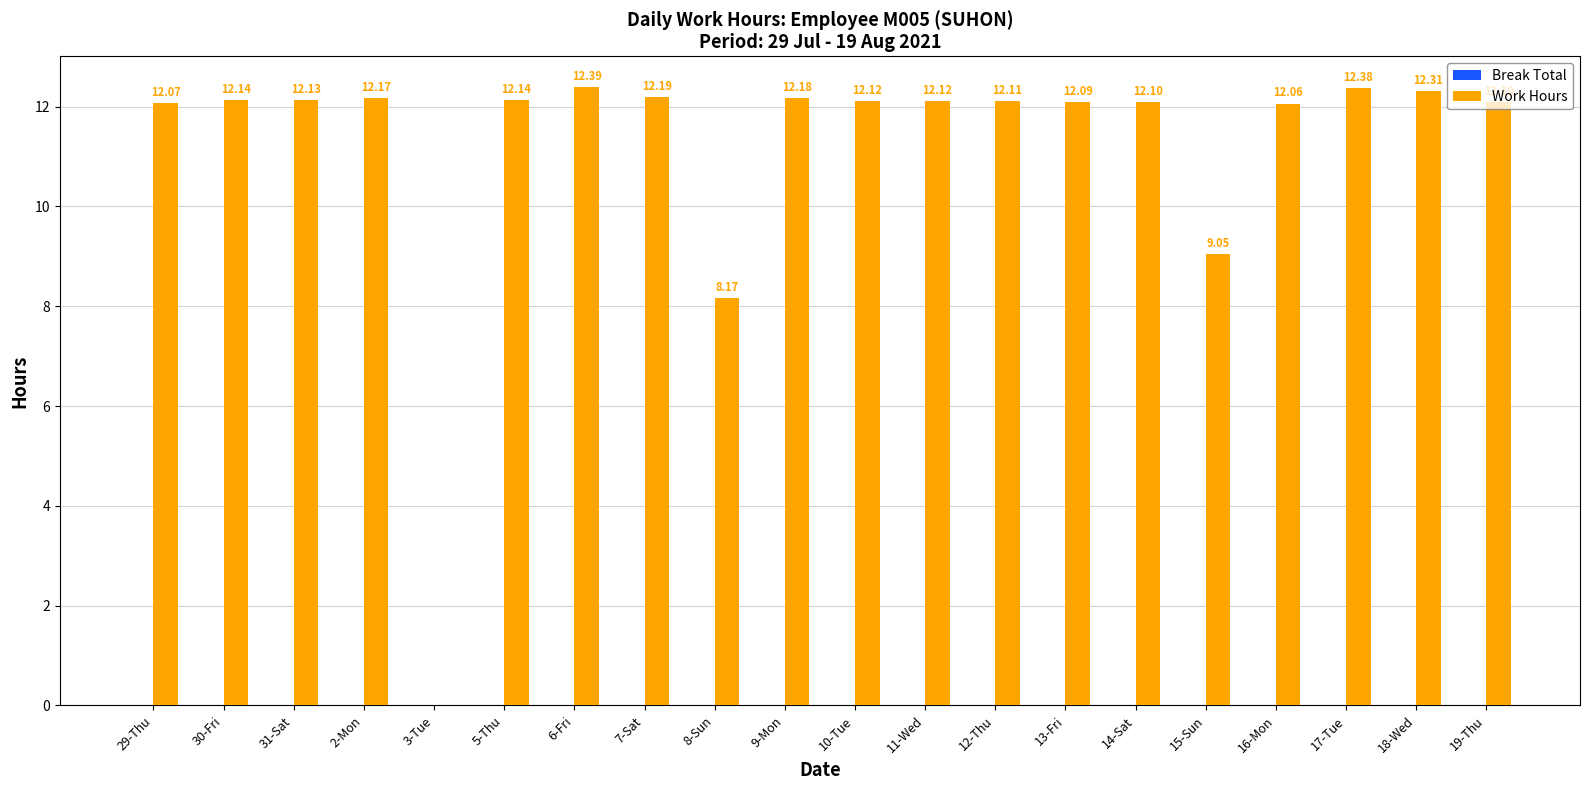

What is the sum of all values?

224.0